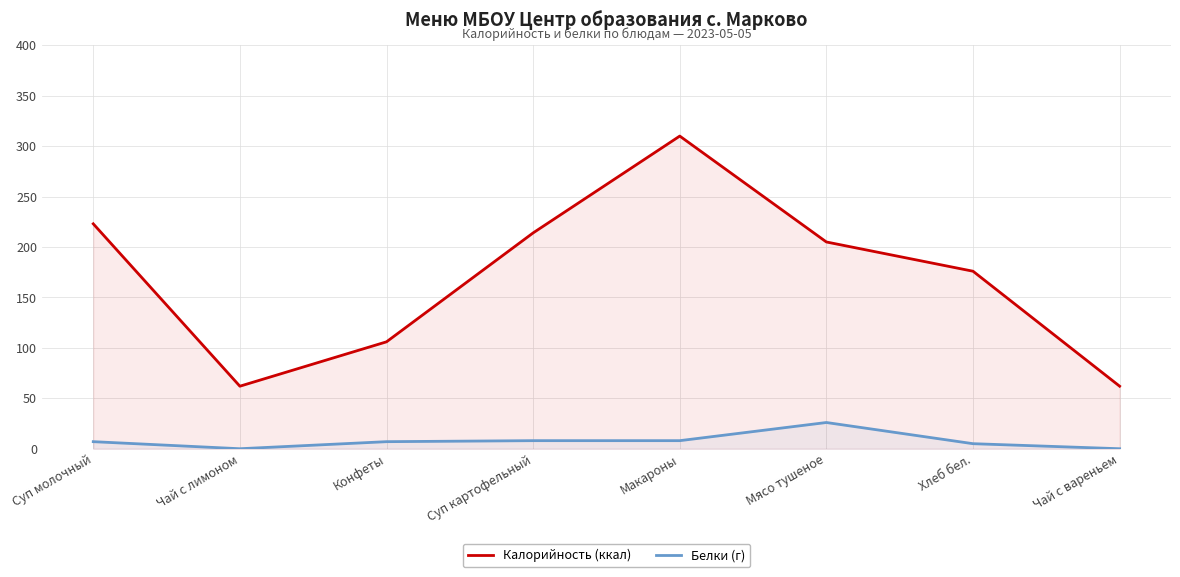

At Суп молочный, list the series in order from smallest to largest.

Белки (г), Калорийность (ккал)